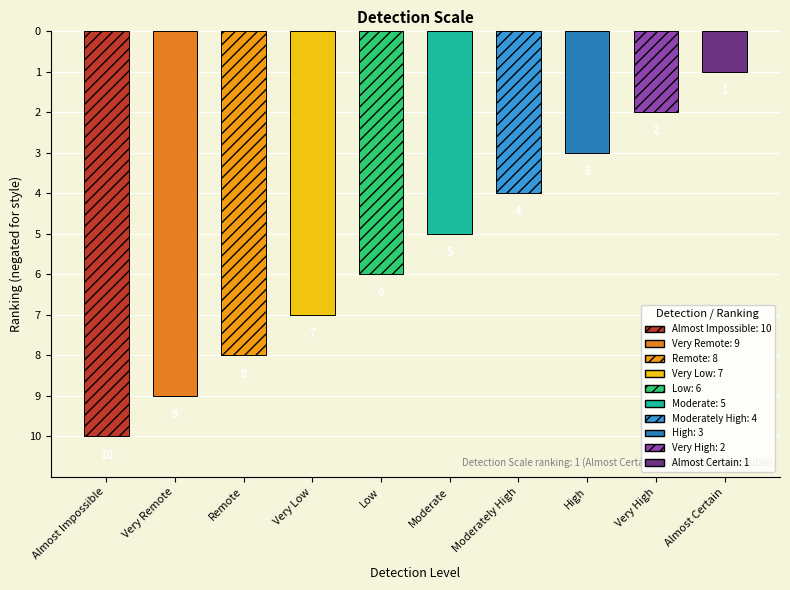

At which label is the value closest to -5?

Moderate